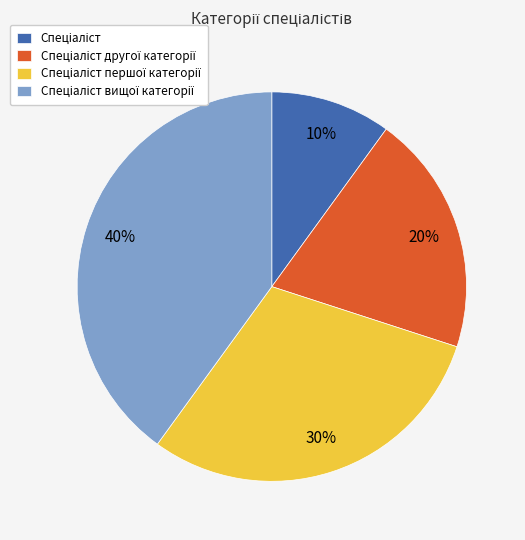

How many segments does this pie chart have?

4